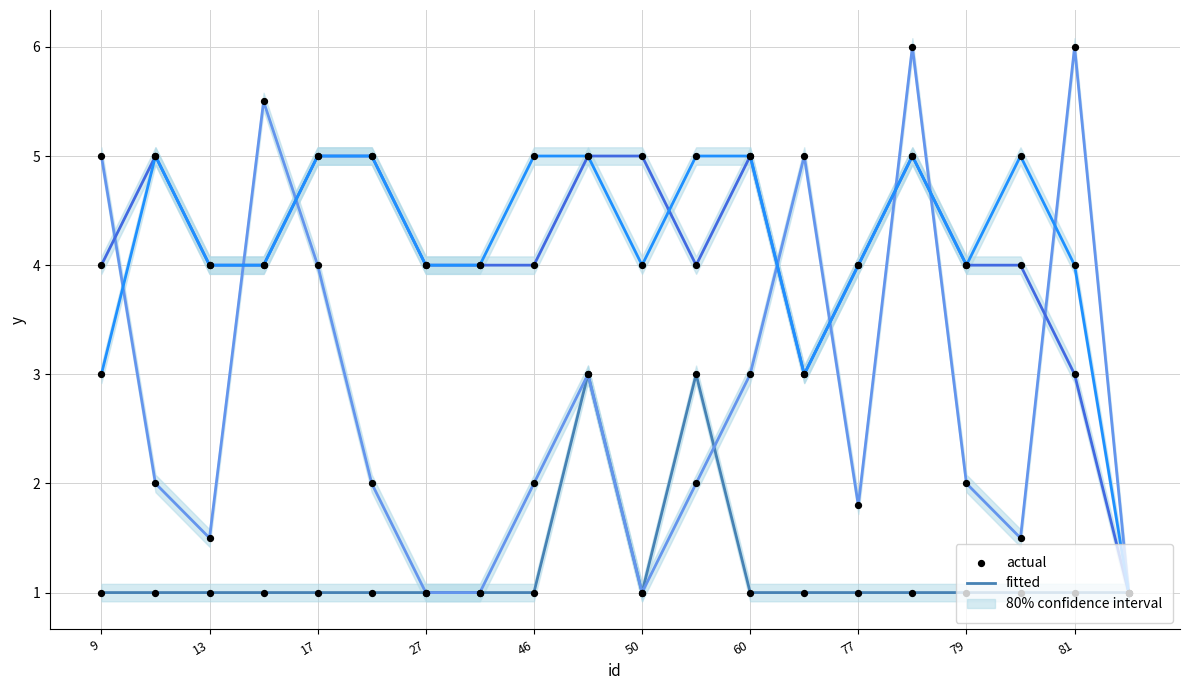

Which series has the widest spread of Y values?

vyska taxonu